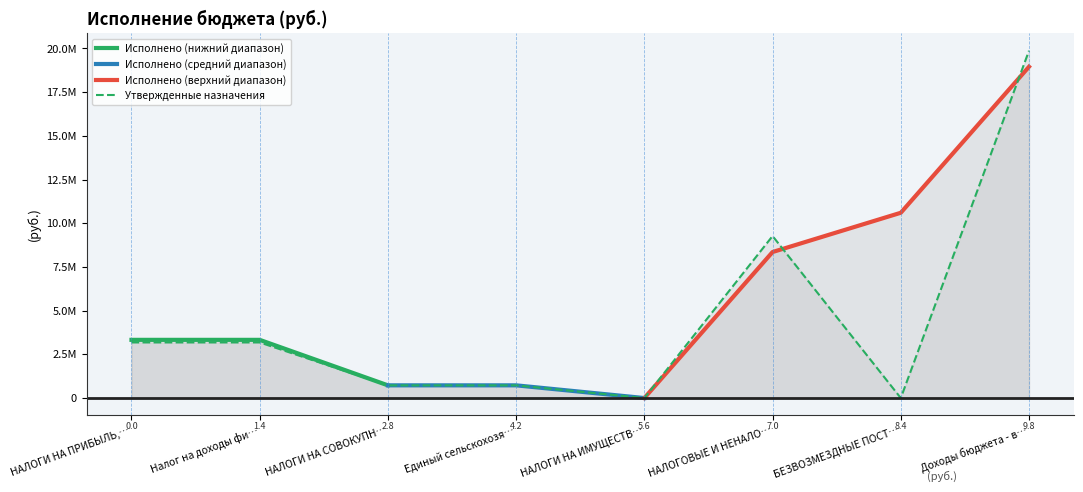

Where is the data nearest to the value 9935500?

НАЛОГОВЫЕ И НЕНАЛО…